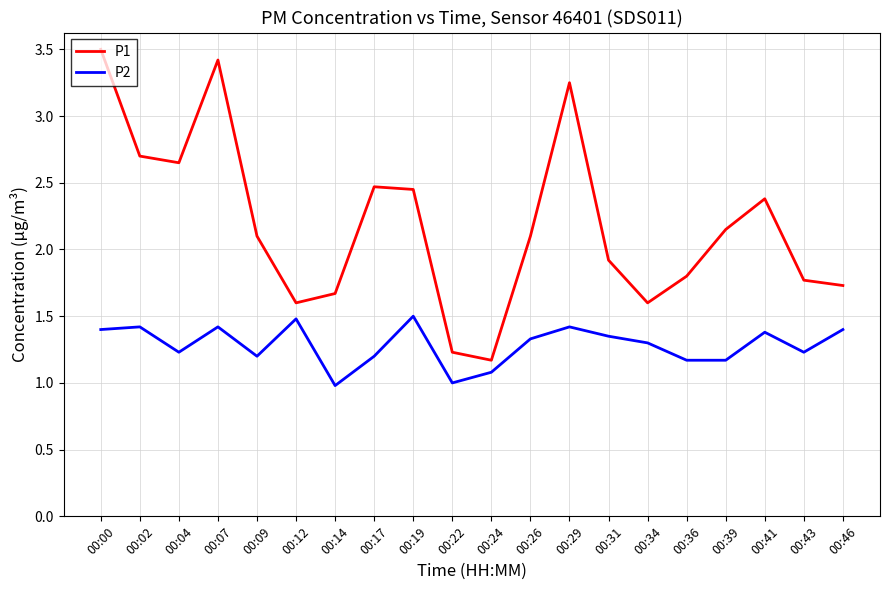

What are all the series names shown in the legend?

P1, P2